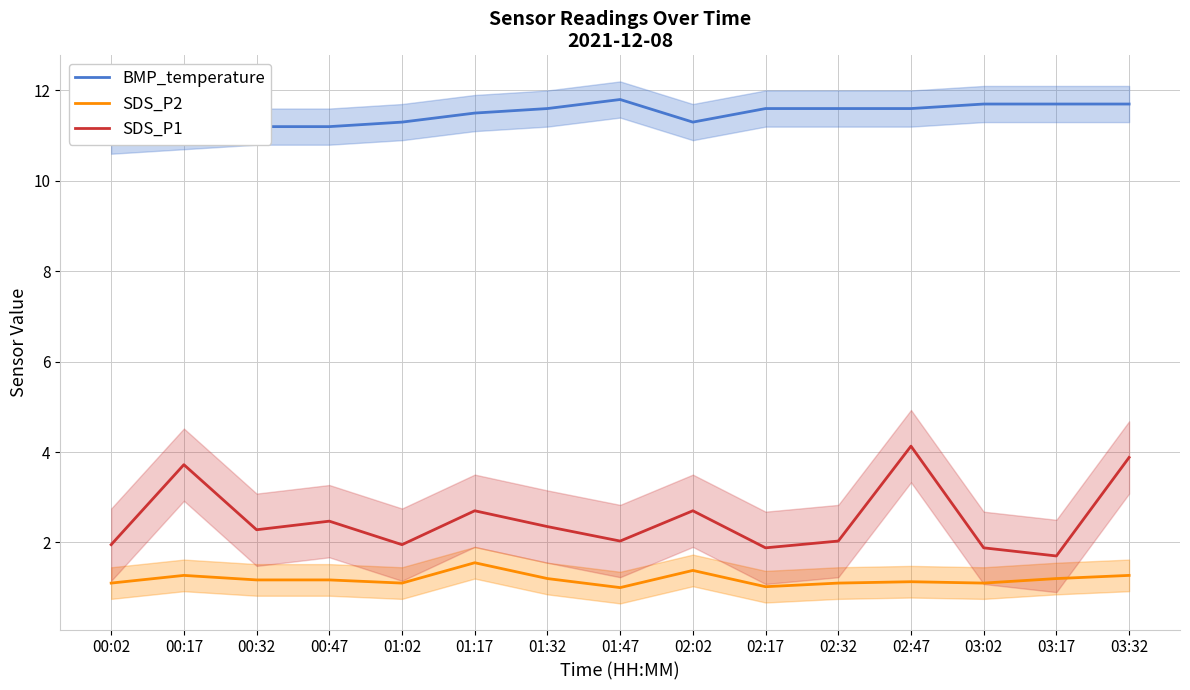

True or false: SDS_P2 has more than 0 interior local peaks.

True